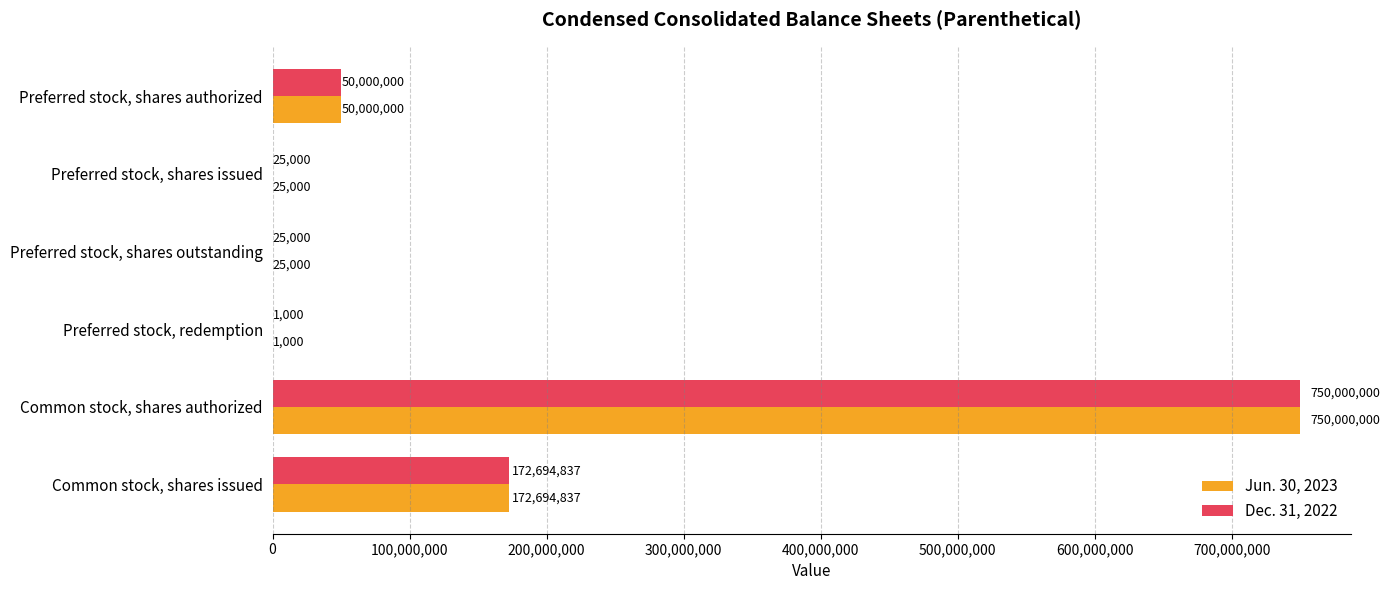

What is the sum of all Dec. 31, 2022 values?

972745837